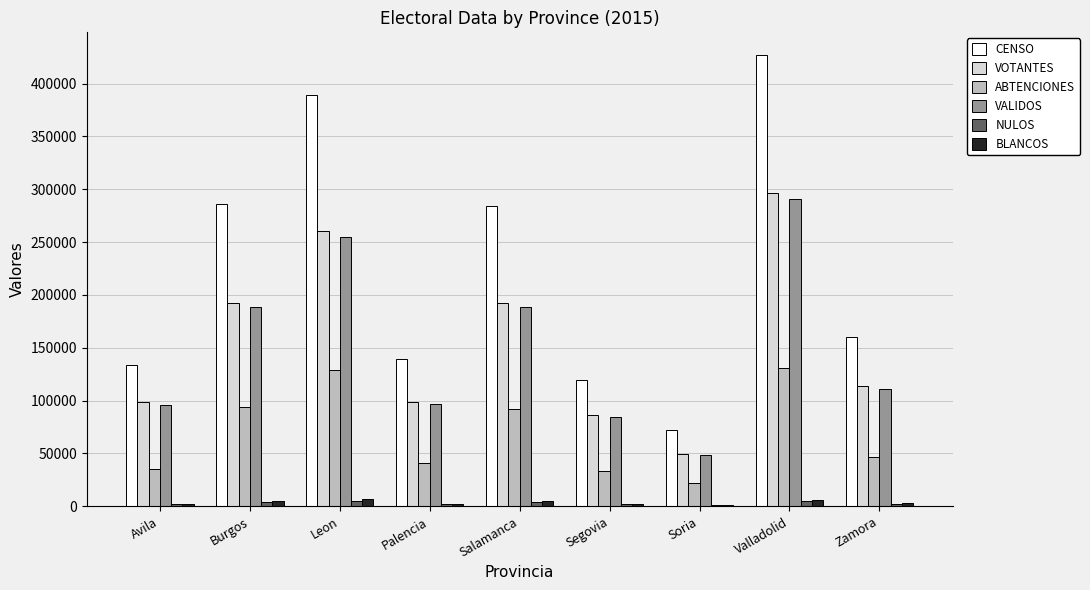

What is the sum of all VALIDOS values?

1358775